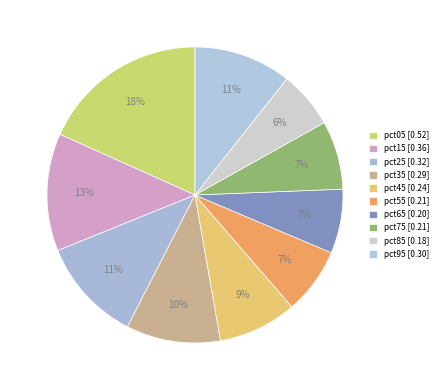

How many segments does this pie chart have?

10